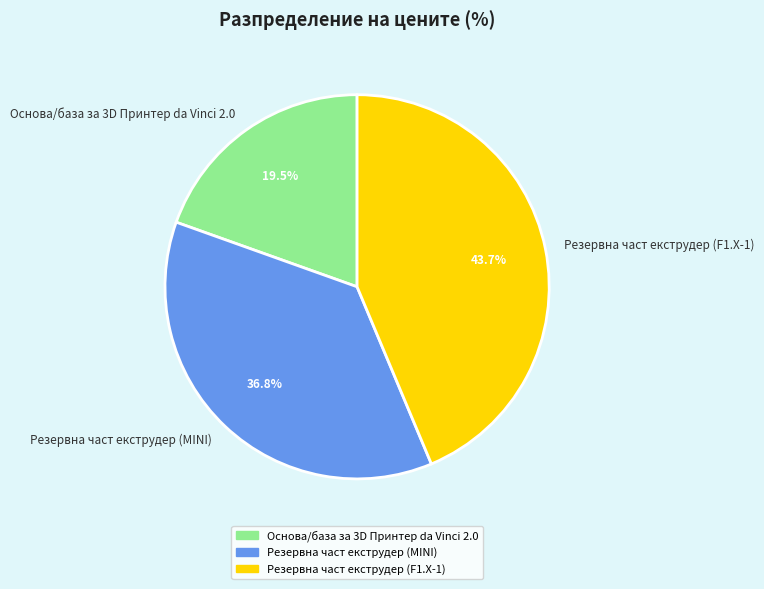

Approximately how many times larger is the value at Основа/база за 3D Принтер da Vinci 2.0 compared to Резервна част екструдер (F1.X-1)?

0.4